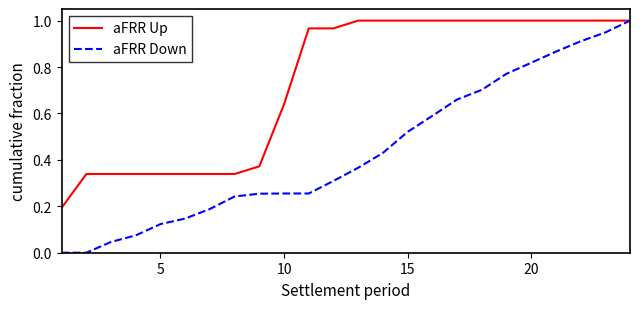

Which series has the widest spread of values?

aFRR Down